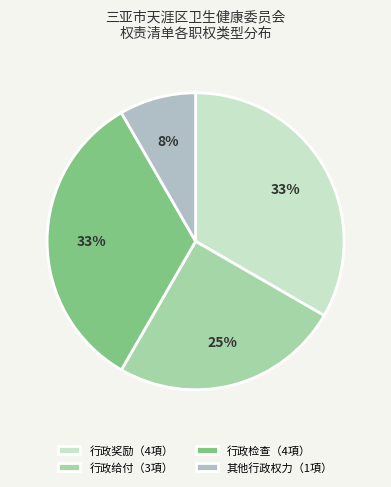

To the nearest percent, what is the difference between the largest and smallest slice percentages?

25%